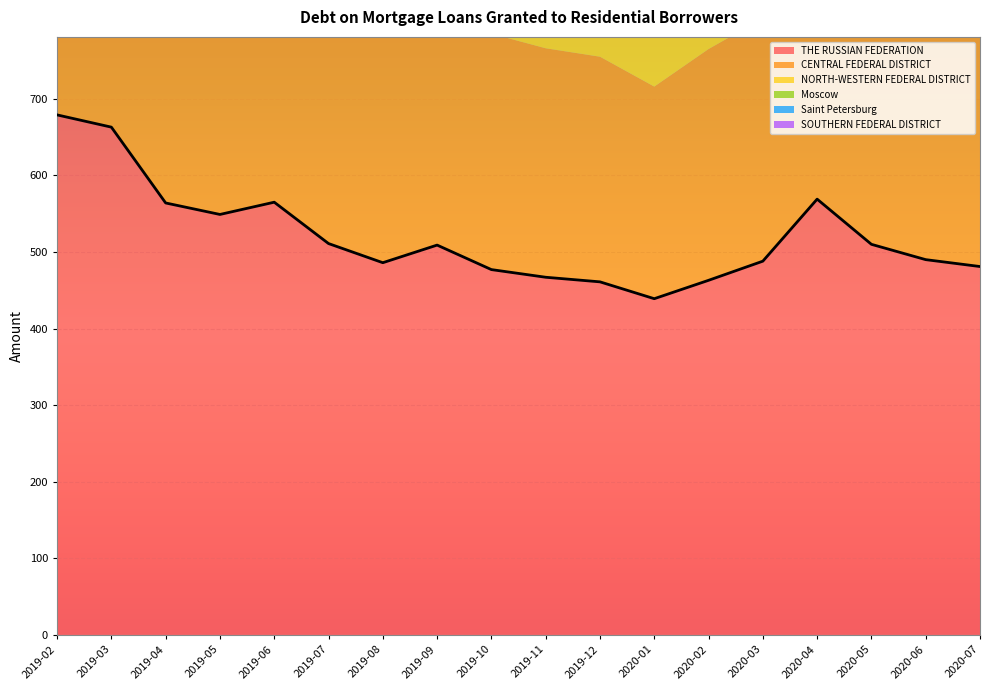

Reading right to left, list all the values displayed in this chart.

THE RUSSIAN FEDERATION: 481	490	510	569	488	463	439	461	467	477	509	486	511	565	549	564	663	679
CENTRAL FEDERAL DISTRICT: 316	323	337	368	317	302	277	294	299	308	329	320	329	369	387	402	464	474
NORTH-WESTERN FEDERAL DISTRICT: 78	79	83	88	76	72	73	76	76	77	85	75	81	85	60	60	70	71
Moscow: 294	300	313	331	285	268	244	260	260	263	274	268	267	301	307	328	376	376
Saint Petersburg: 60	61	63	67	58	55	56	59	59	62	69	58	60	63	42	42	51	52
SOUTHERN FEDERAL DISTRICT: 2	2	2	3	2	2	2	2	2	2	2	2	2	9	9	9	9	10